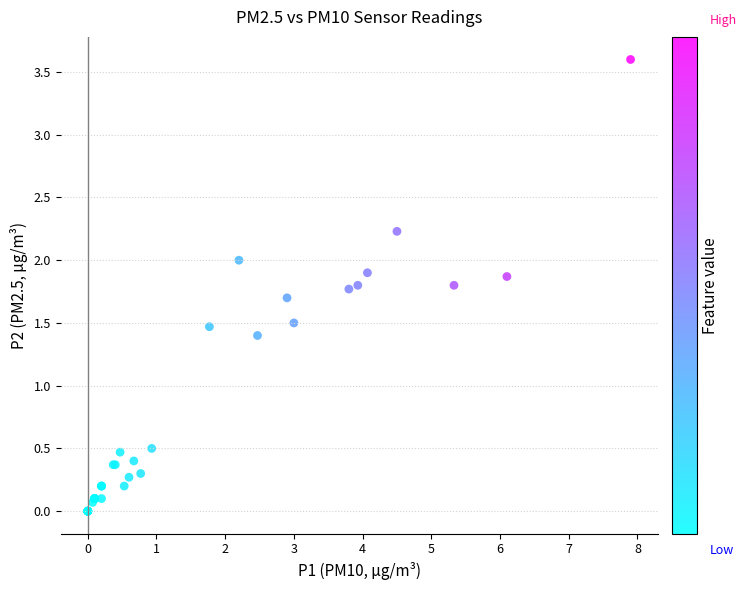

What Y value in the scatter plot is closest to 1?

1.4